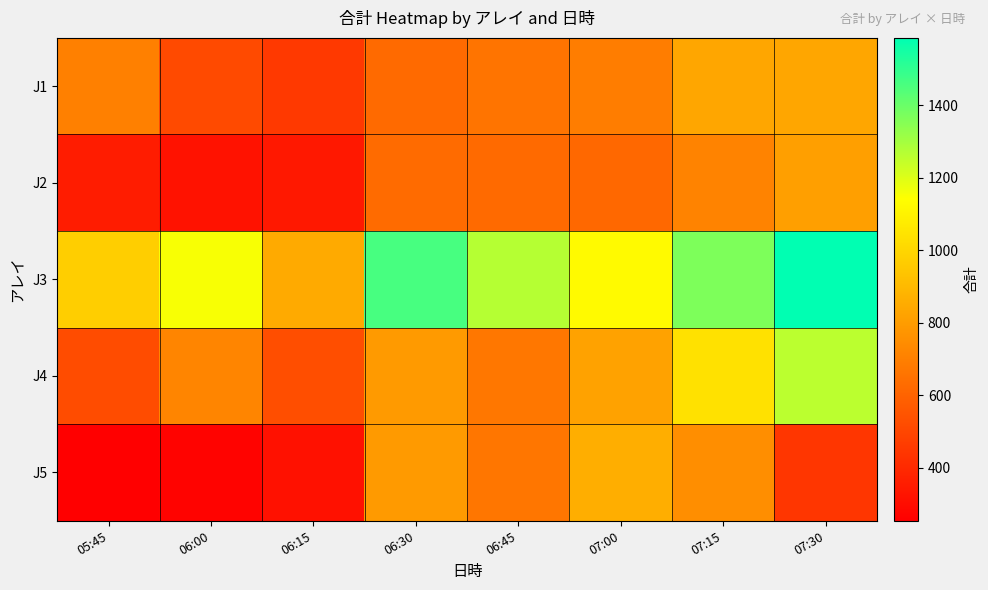

How many data points does each series have?

8